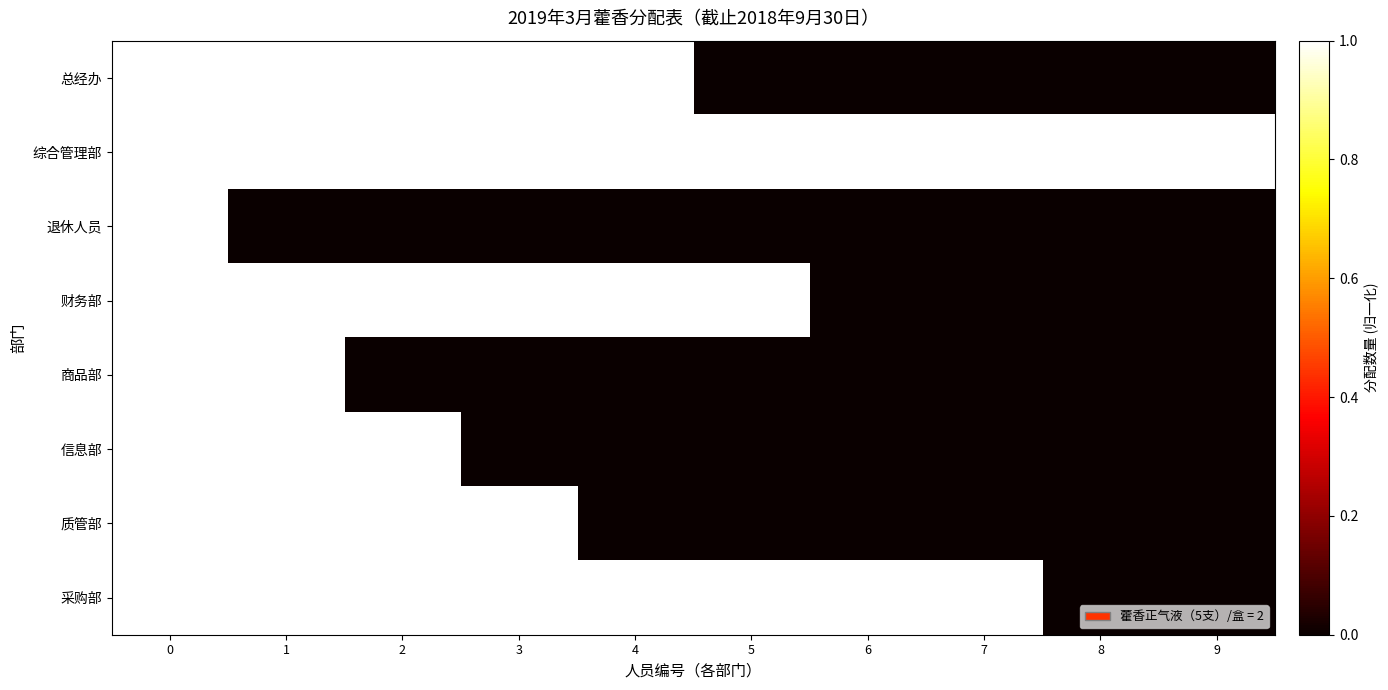

Reading left to right, transcribe all the data shown in this chart.

总经办: 0=1	1=1	2=1	3=1	4=1	5=0	6=0	7=0	8=0	9=0
综合管理部: 0=1	1=1	2=1	3=1	4=1	5=1	6=1	7=1	8=1	9=1
退休人员: 0=1	1=0	2=0	3=0	4=0	5=0	6=0	7=0	8=0	9=0
财务部: 0=1	1=1	2=1	3=1	4=1	5=1	6=0	7=0	8=0	9=0
商品部: 0=1	1=1	2=0	3=0	4=0	5=0	6=0	7=0	8=0	9=0
信息部: 0=1	1=1	2=1	3=0	4=0	5=0	6=0	7=0	8=0	9=0
质管部: 0=1	1=1	2=1	3=1	4=0	5=0	6=0	7=0	8=0	9=0
采购部: 0=1	1=1	2=1	3=1	4=1	5=1	6=1	7=1	8=0	9=0